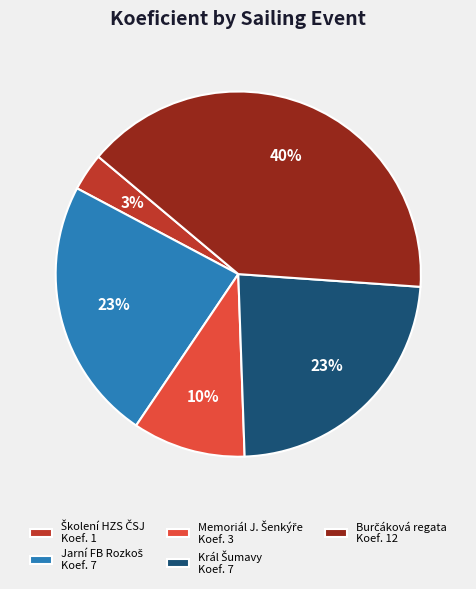

To the nearest percent, what is the difference between the largest and smallest slice percentages?

37%